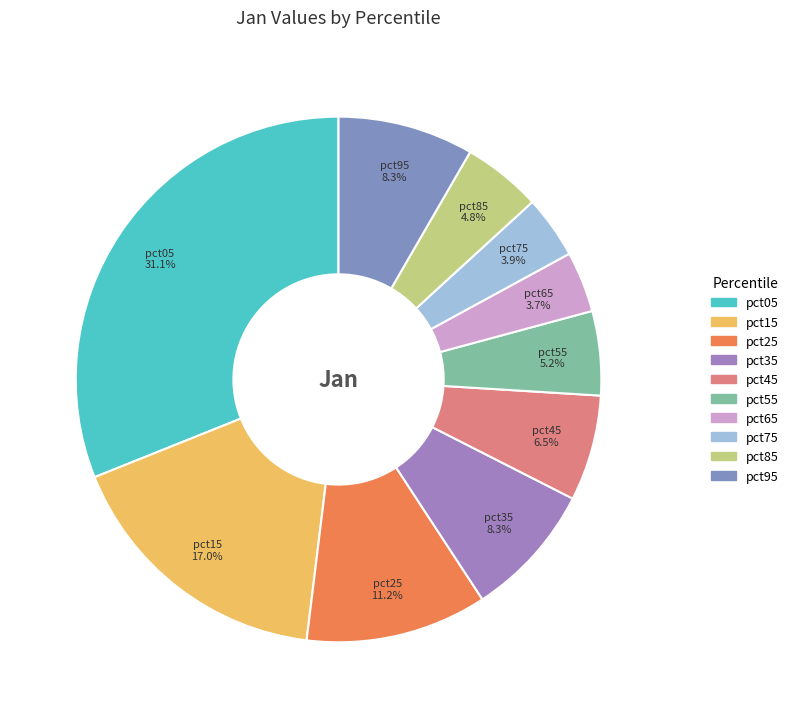

Is pct75 the majority of the pie?

No